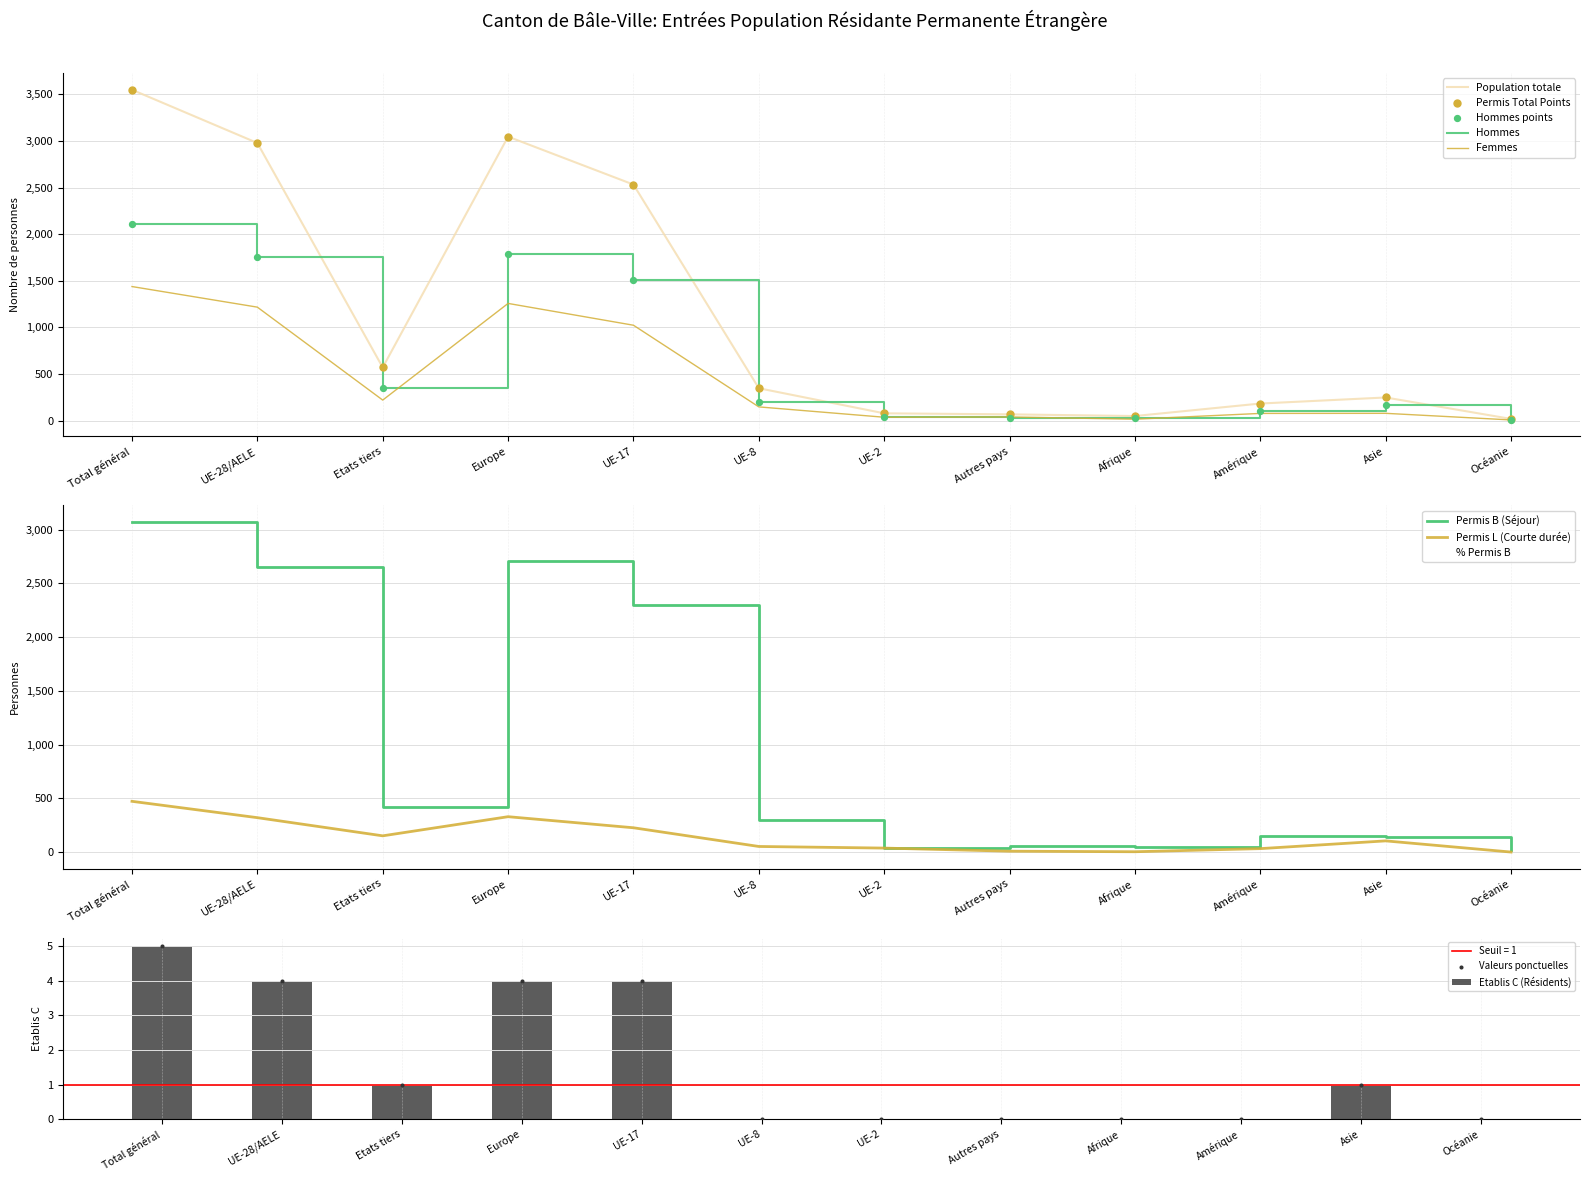

Is the value of Hommes at UE-2 greater than the value of Femmes at Total général?

No